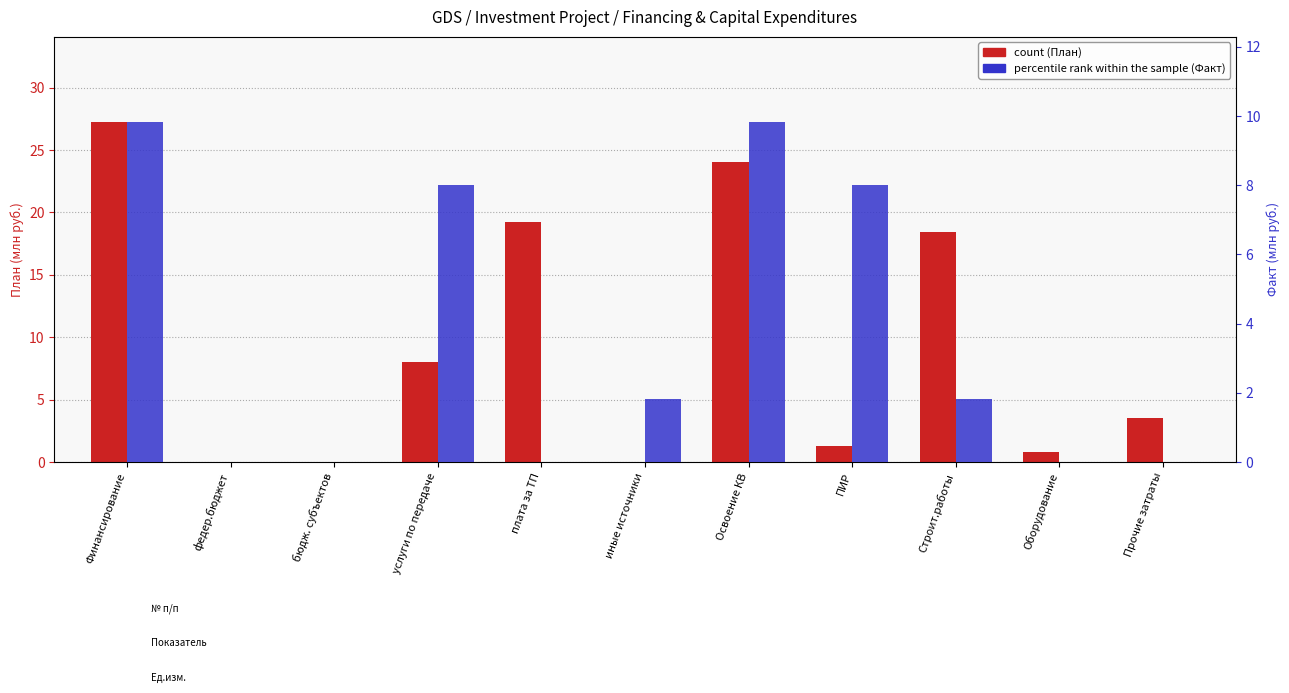

Which series changed the most between Освоение КВ and Прочие затраты?

Plan (млн руб.)